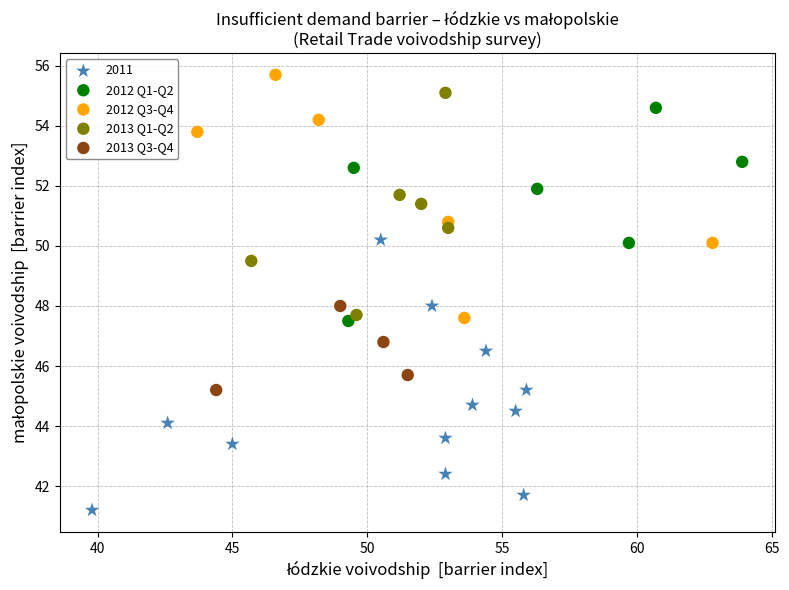

Which series contains the lowest Y value?

2011